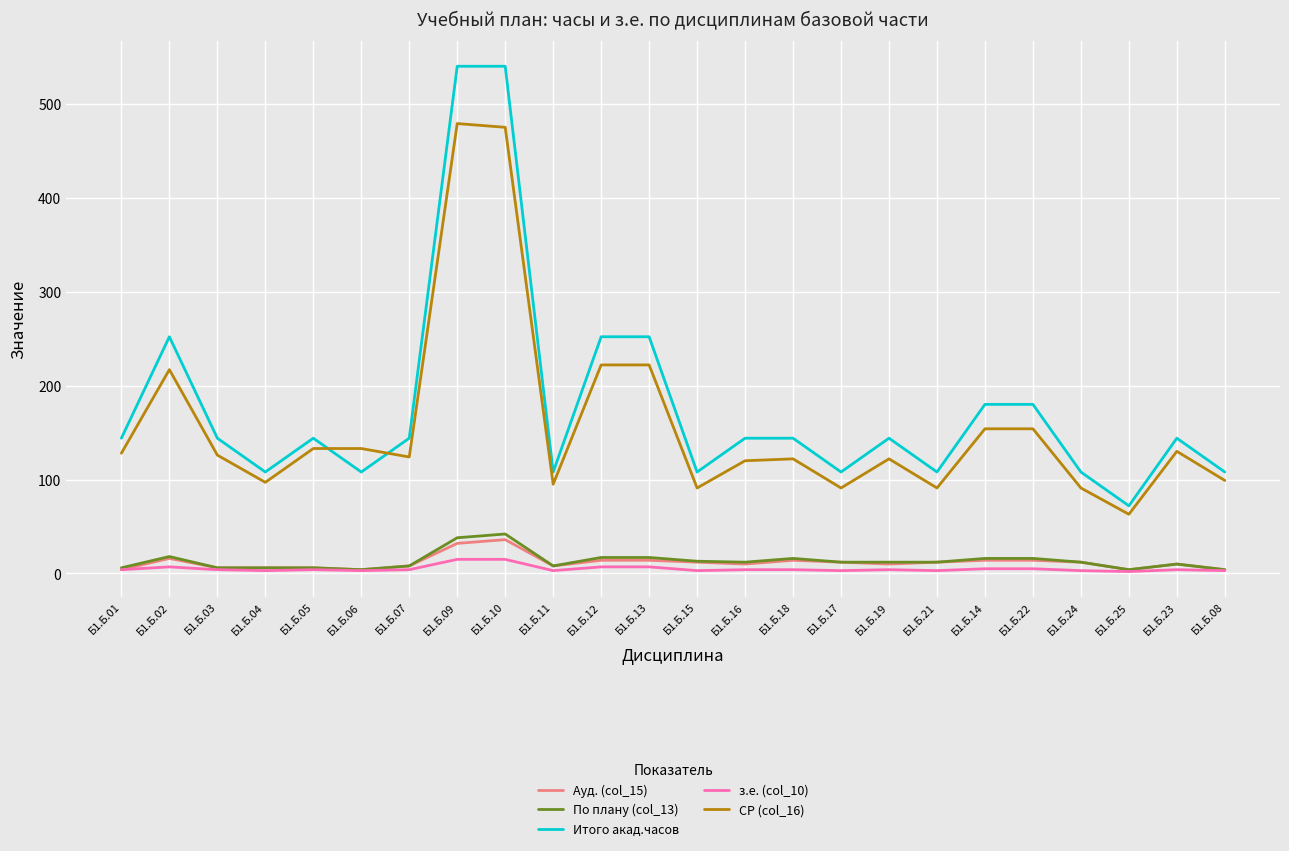

Between Б1.Б.09 and Б1.Б.15, which series saw the biggest shift?

Итого акад.часов